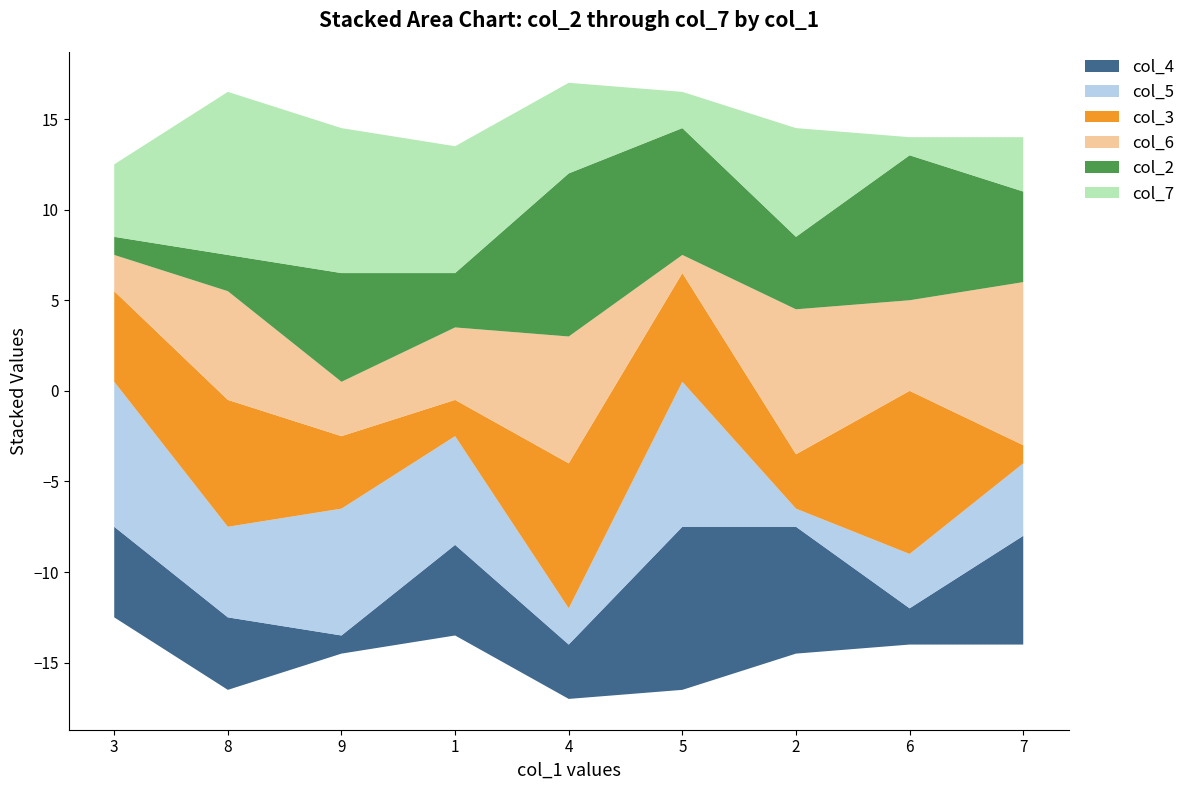

Reading left to right, transcribe all the data shown in this chart.

col_4: 3=5	8=4	9=1	1=5	4=3	5=9	2=7	6=2	7=6
col_5: 3=8	8=5	9=7	1=6	4=2	5=8	2=1	6=3	7=4
col_3: 3=5	8=7	9=4	1=2	4=8	5=6	2=3	6=9	7=1
col_6: 3=2	8=6	9=3	1=4	4=7	5=1	2=8	6=5	7=9
col_2: 3=1	8=2	9=6	1=3	4=9	5=7	2=4	6=8	7=5
col_7: 3=4	8=9	9=8	1=7	4=5	5=2	2=6	6=1	7=3